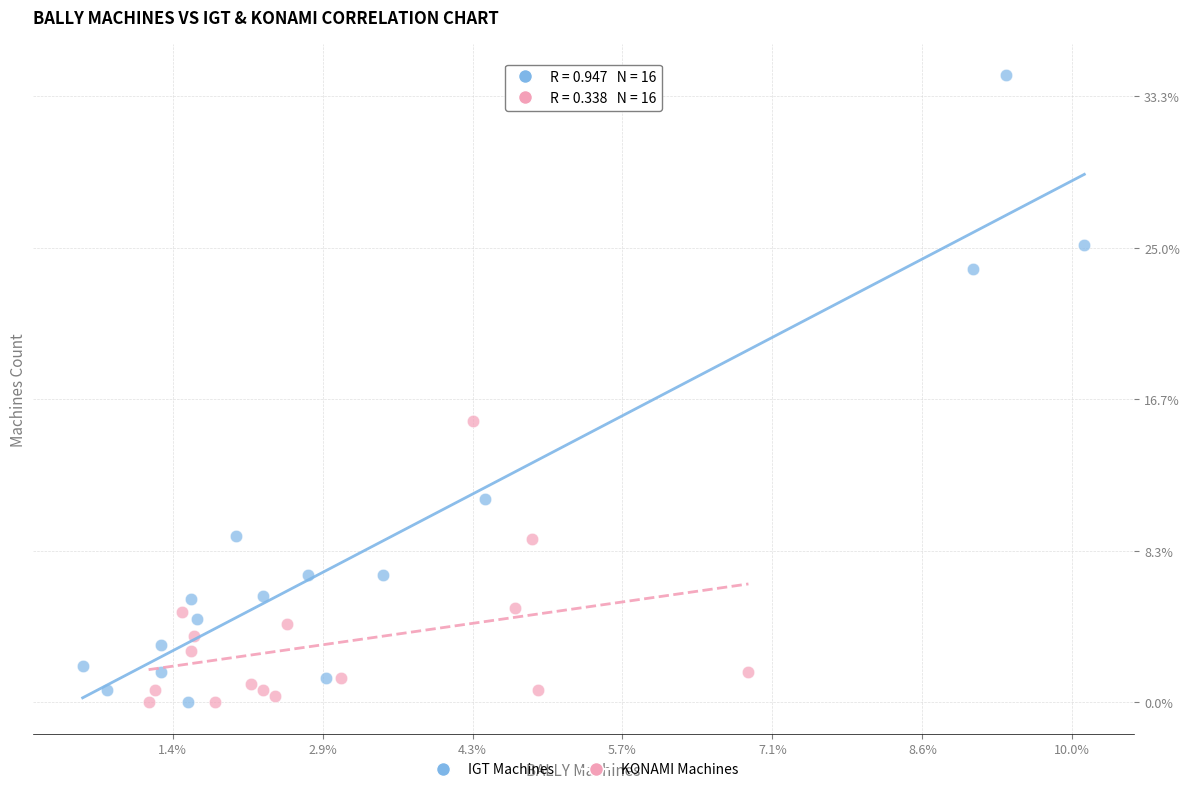

What are all the series names shown in the legend?

IGT Machines, KONAMI Machines